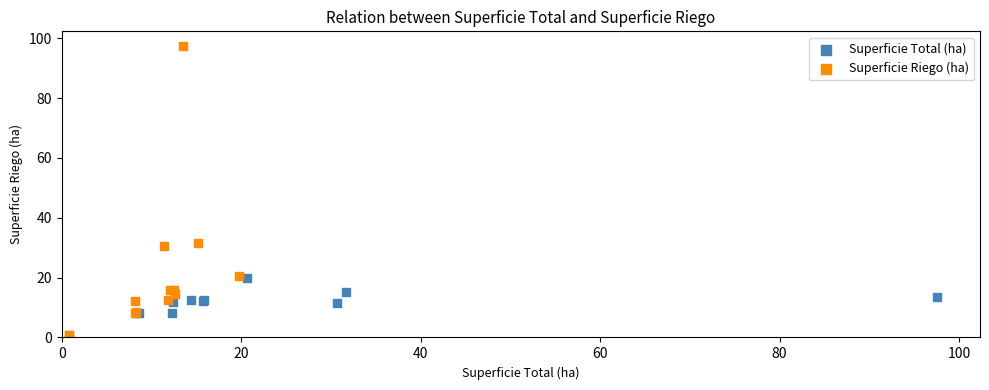

Which series has the widest spread of Y values?

Superficie Riego (ha)